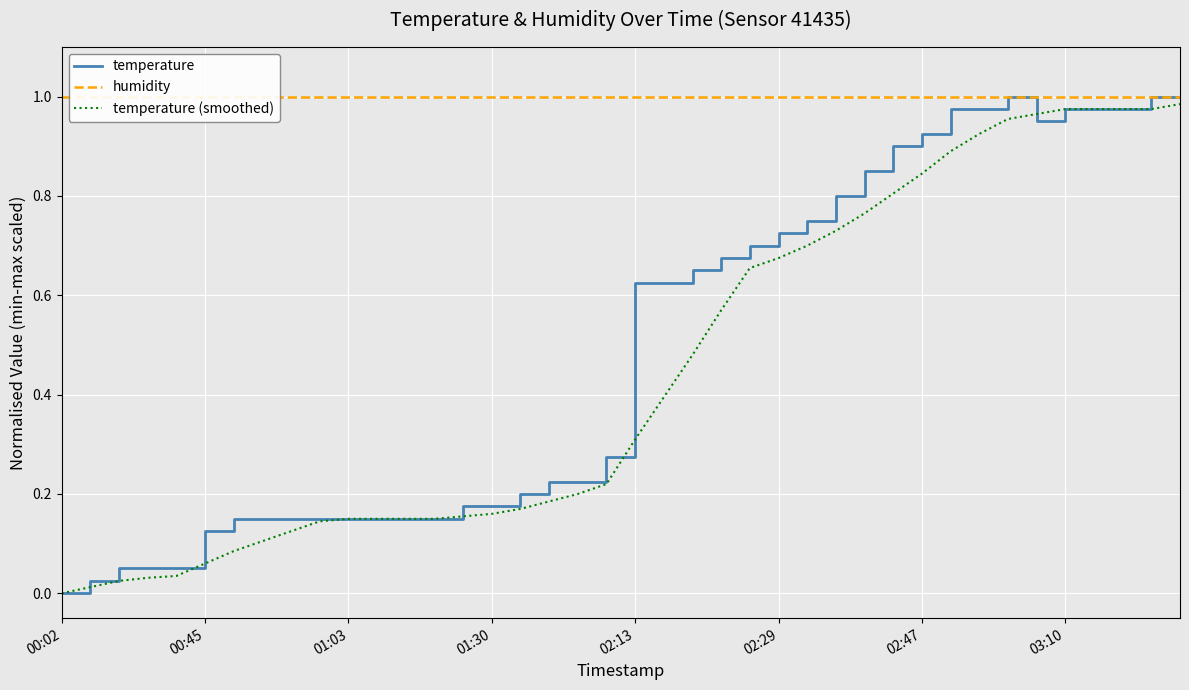

At 03:10, list the series in order from largest to smallest.

humidity, temperature, temperature (smoothed)